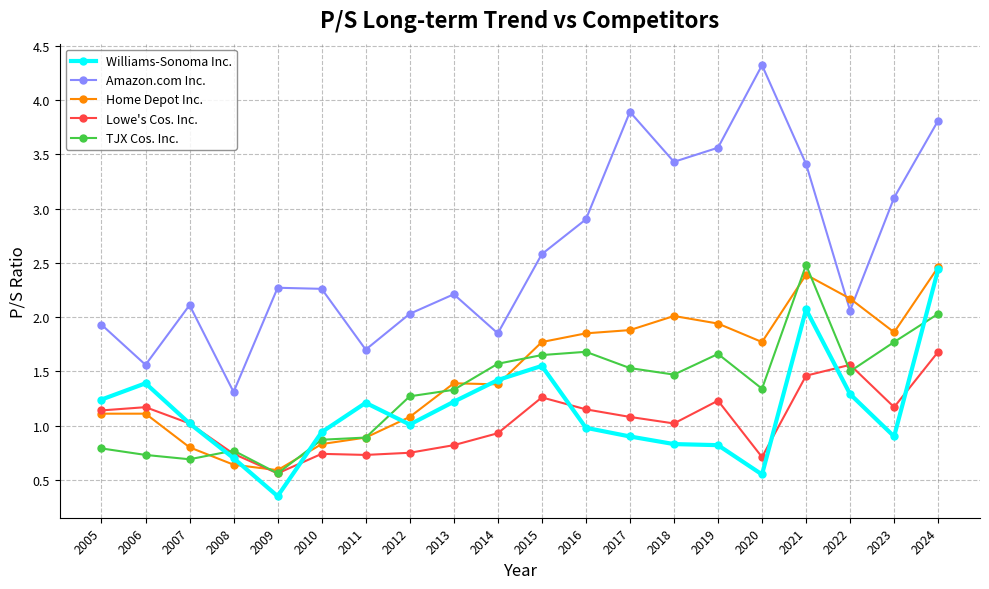

At which category is the sum across all series the highest?

2024